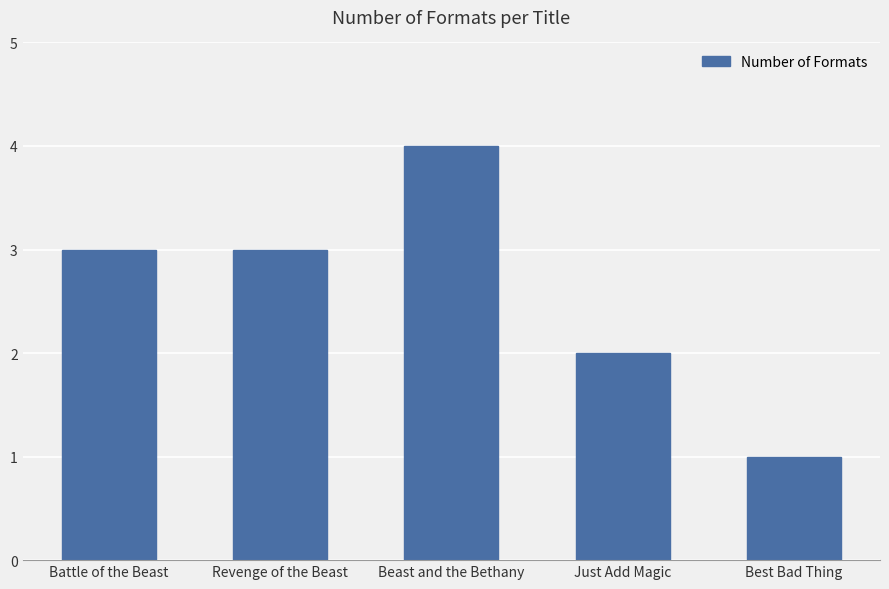

What is the label of the 3rd bar from the right?

Beast and the Bethany